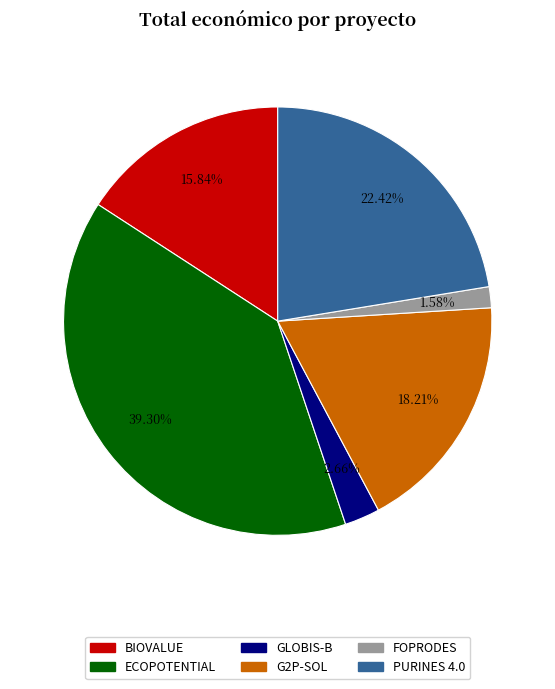

What is the smallest slice in the pie chart?

FOPRODES